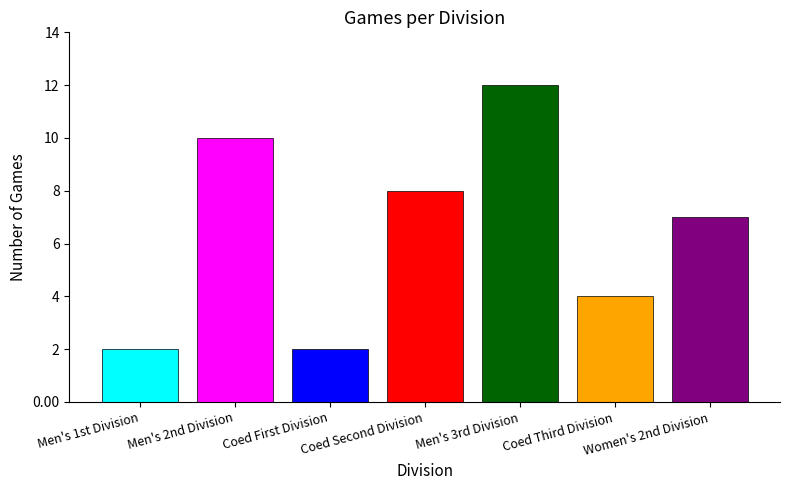

What is the change in value from Coed Second Division to Men's 3rd Division?

+4